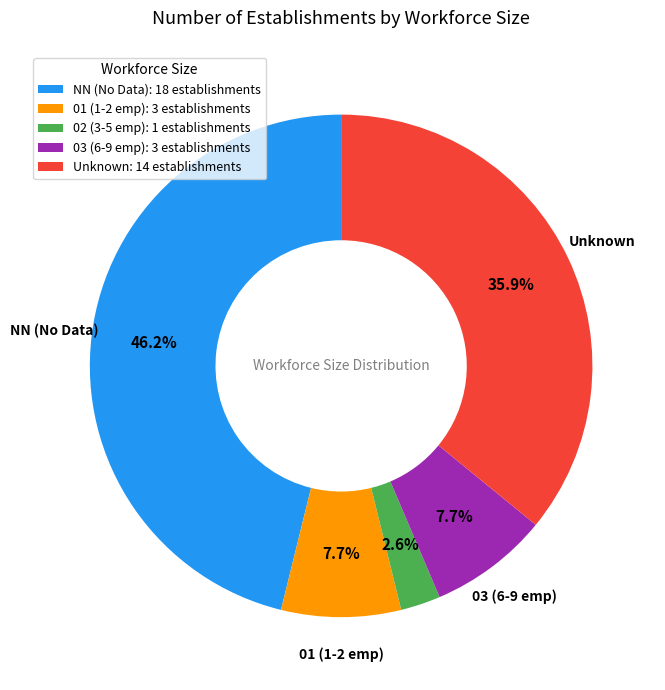

To the nearest percent, what is the difference between the largest and smallest slice percentages?

44%